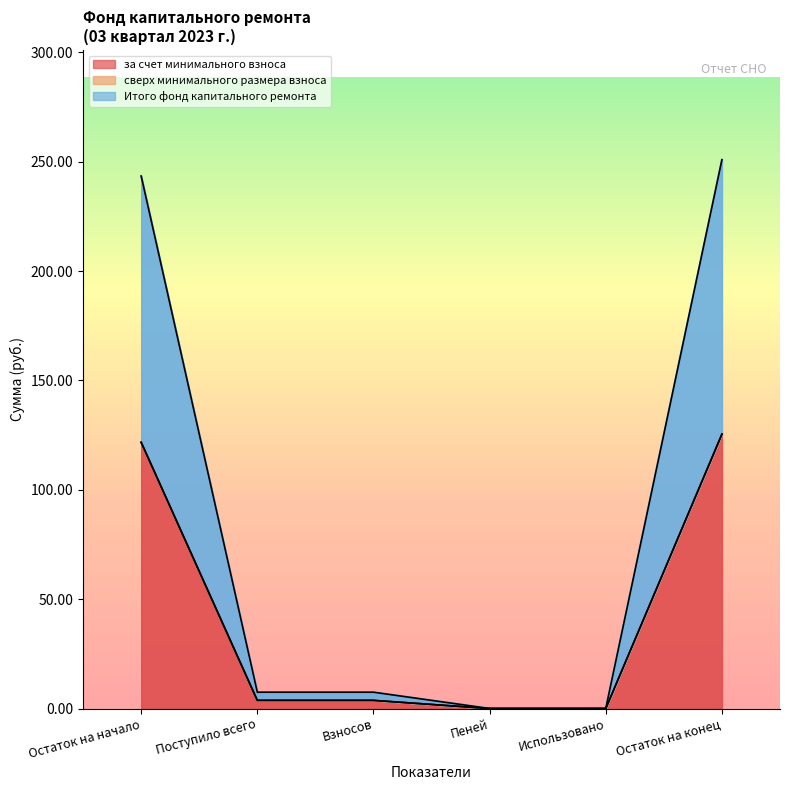

What is the maximum value for за счет минимального взноса?

125.5